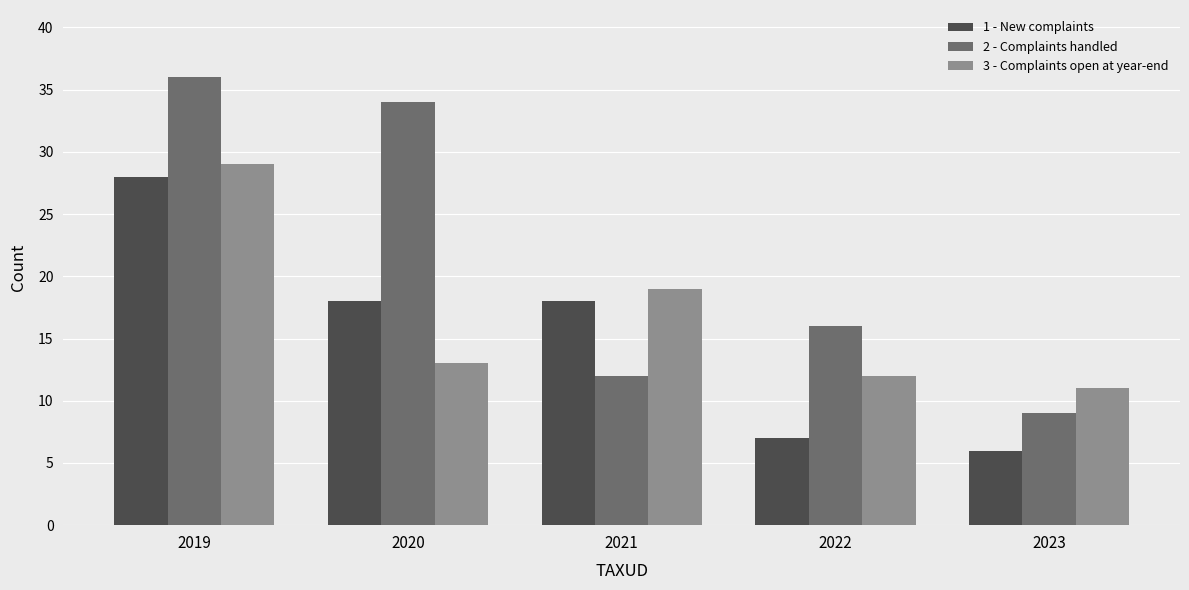

At which label is 2 - Complaints handled closest to 22?

2022